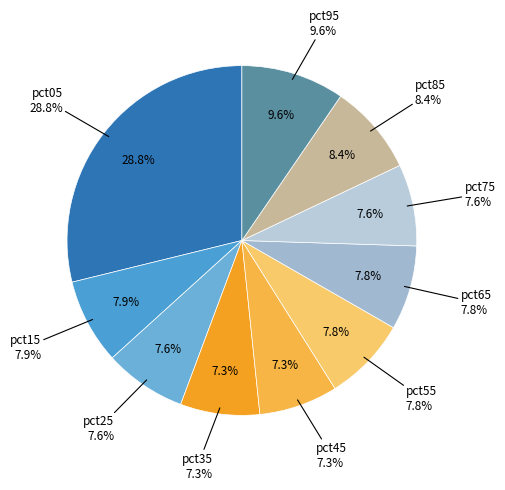

Is pct95 the majority of the pie?

No